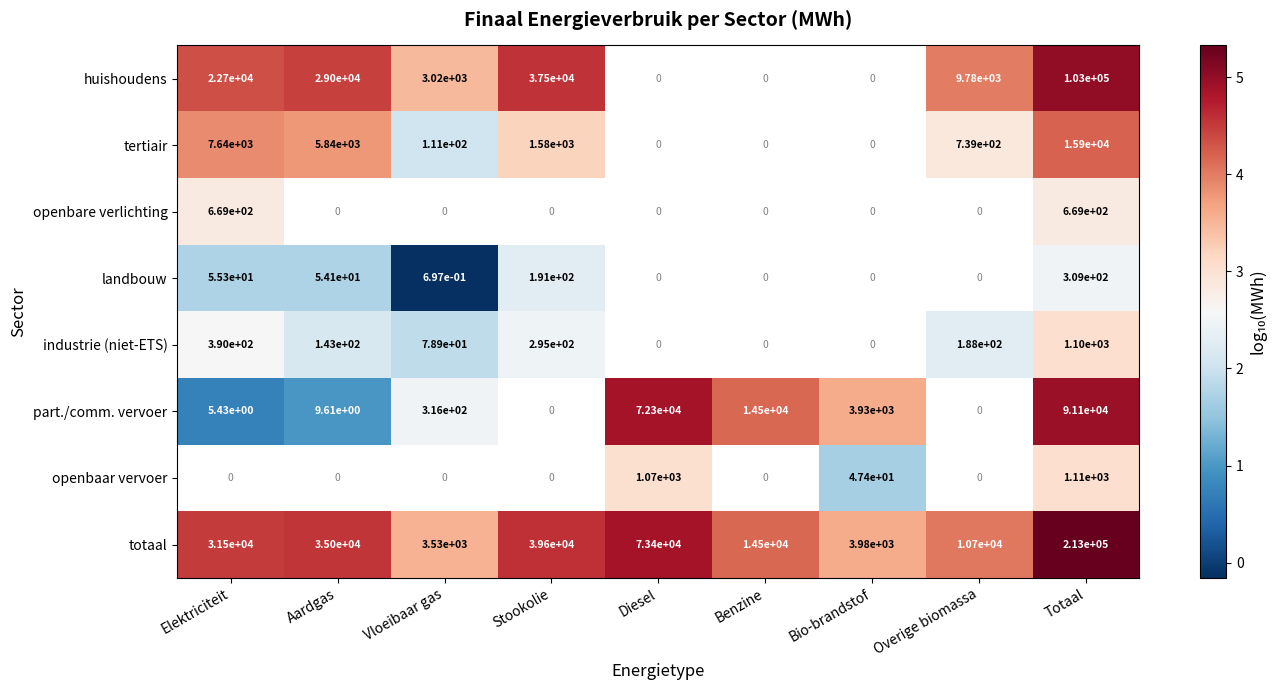

The value of tertiair at Elektriciteit is 13227.4. True or false?

False